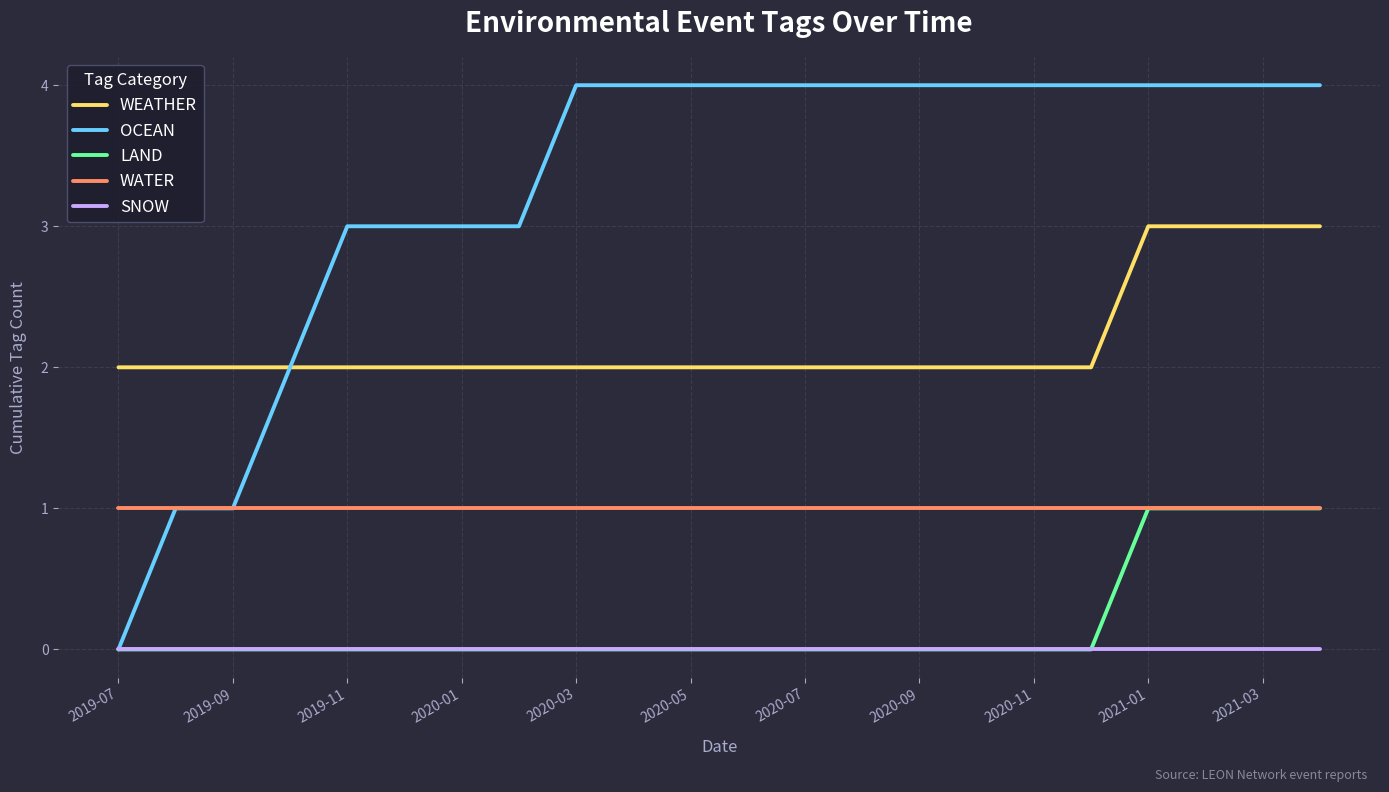

Which series has the largest total across all categories?

OCEAN